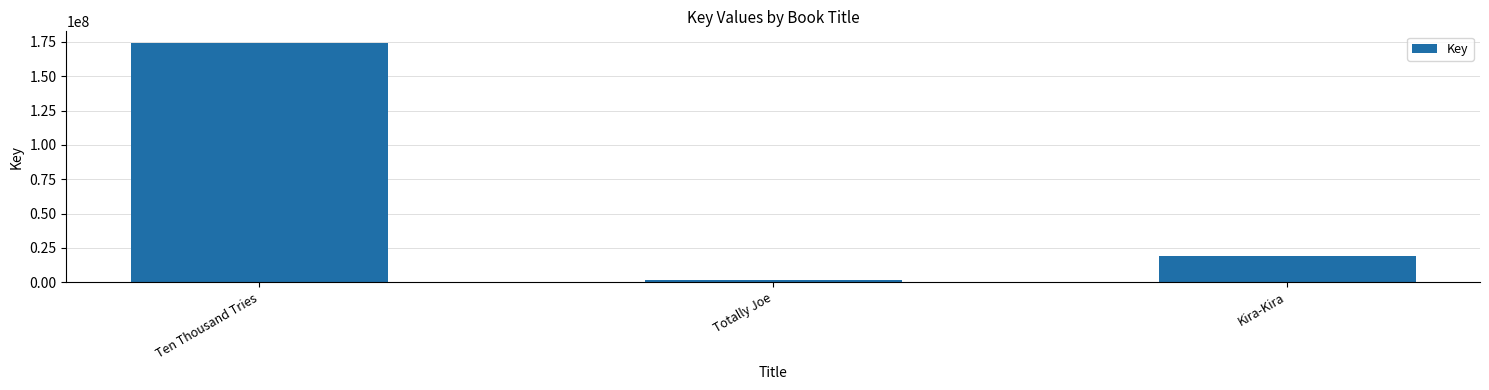

Reading left to right, transcribe all the data shown in this chart.

174026030	1819390	19010668